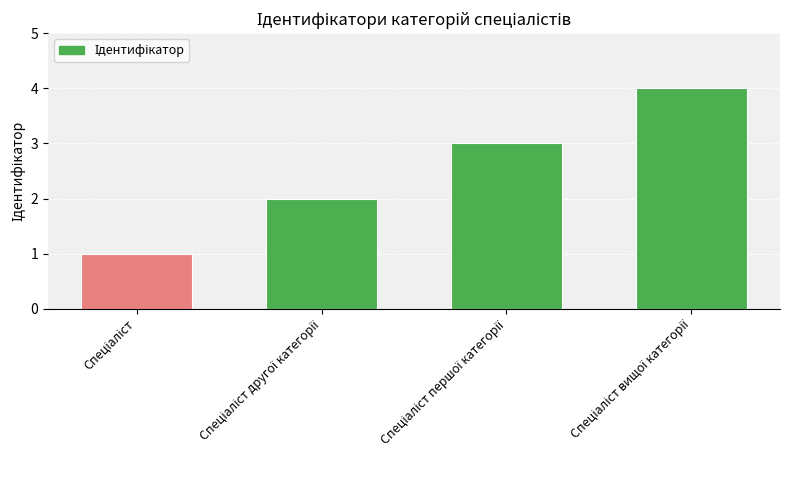

What is the maximum value shown in the chart?

4